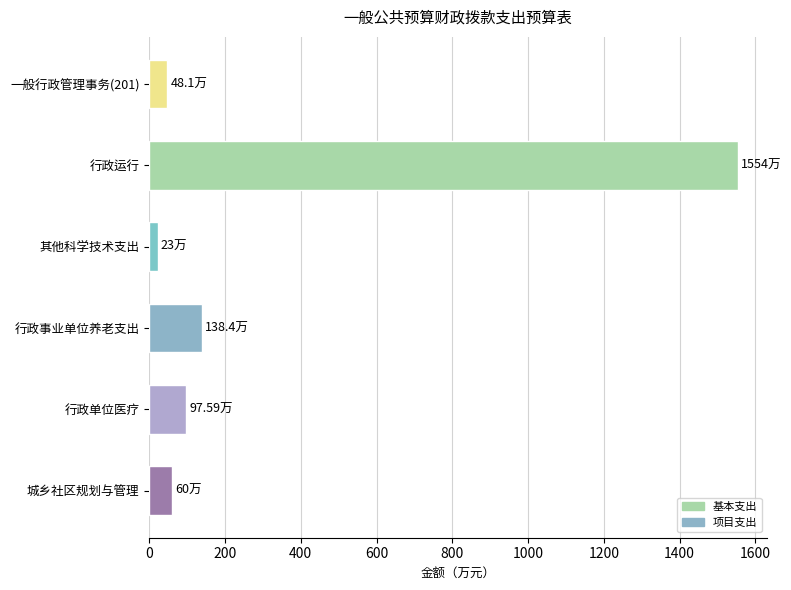

Which label corresponds to the largest value in the chart?

行政运行